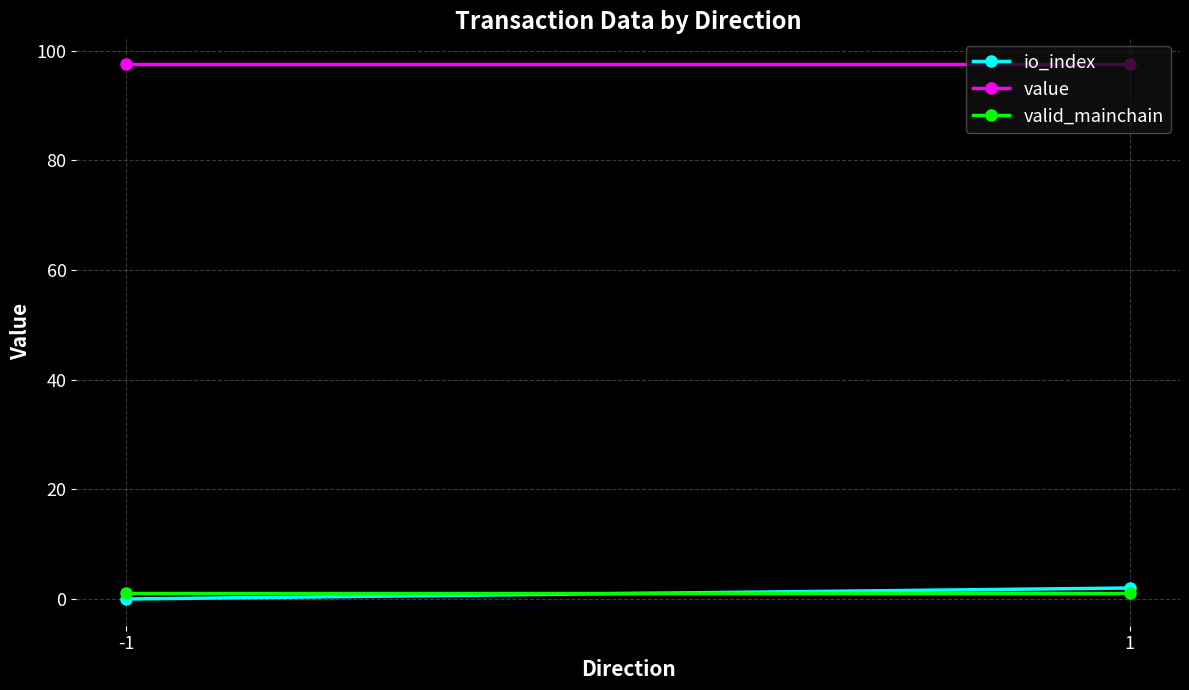

Reading right to left, transcribe all the data shown in this chart.

io_index: 1=2.0	-1=0.0
value: 1=97.5	-1=97.5
valid_mainchain: 1=1.0	-1=1.0